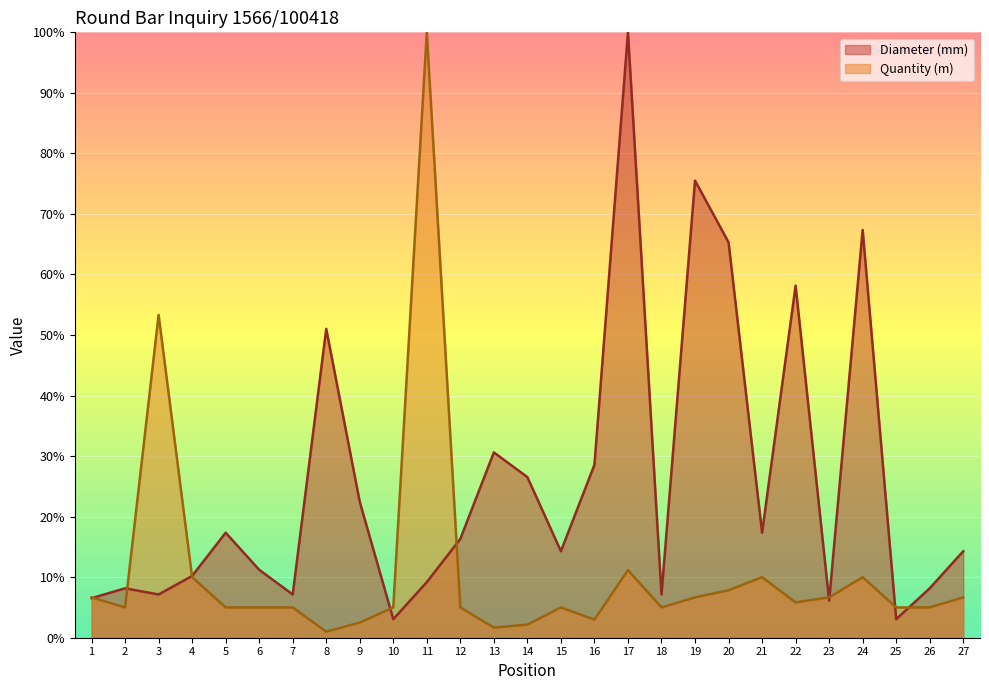

What is the smallest value displayed?

1.0